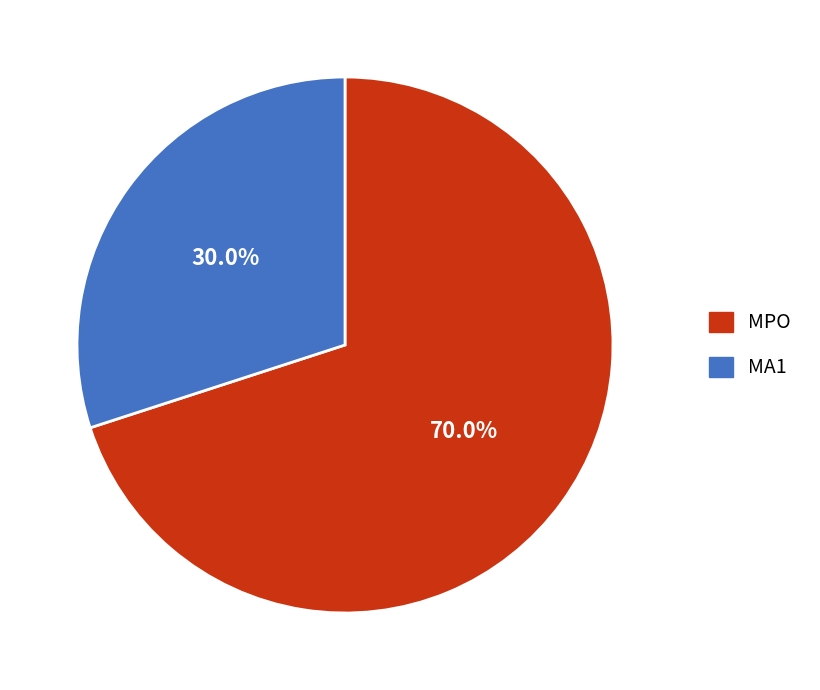

Which category has the biggest portion of the pie?

MPO